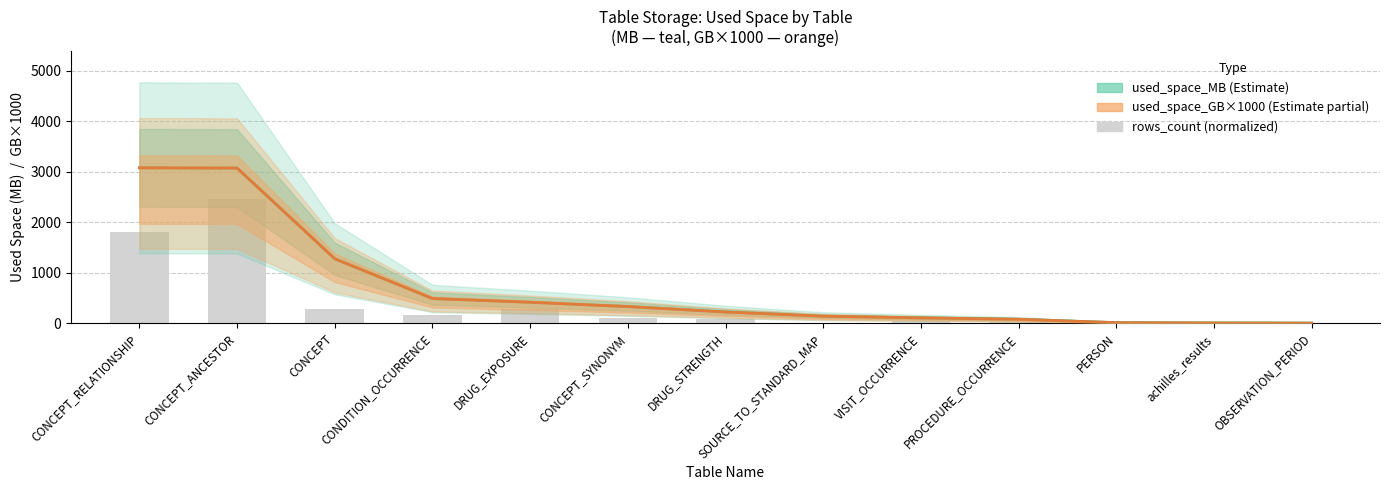

True or false: used_space_GB (×1000) has a value of 678 at DRUG_EXPOSURE.

False